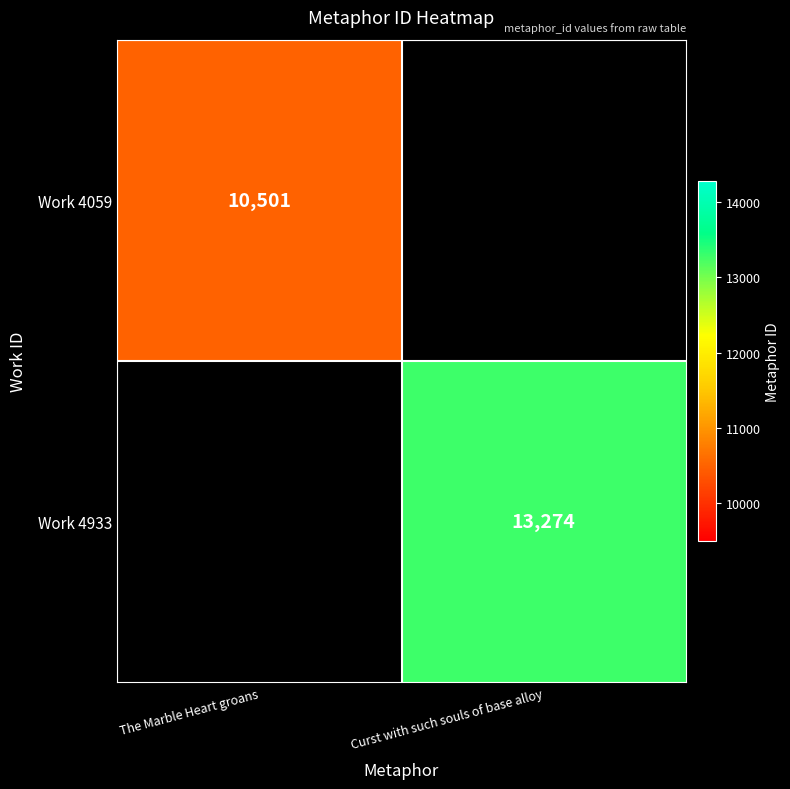

At which category does the chart reach its minimum across all series?

The Marble Heart groans